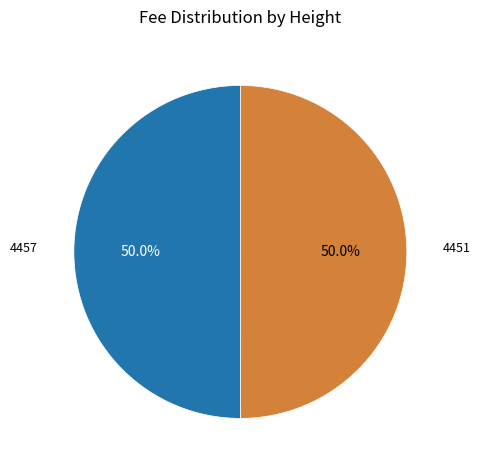

Combined, do 4457 and 4451 account for over 50%?

Yes